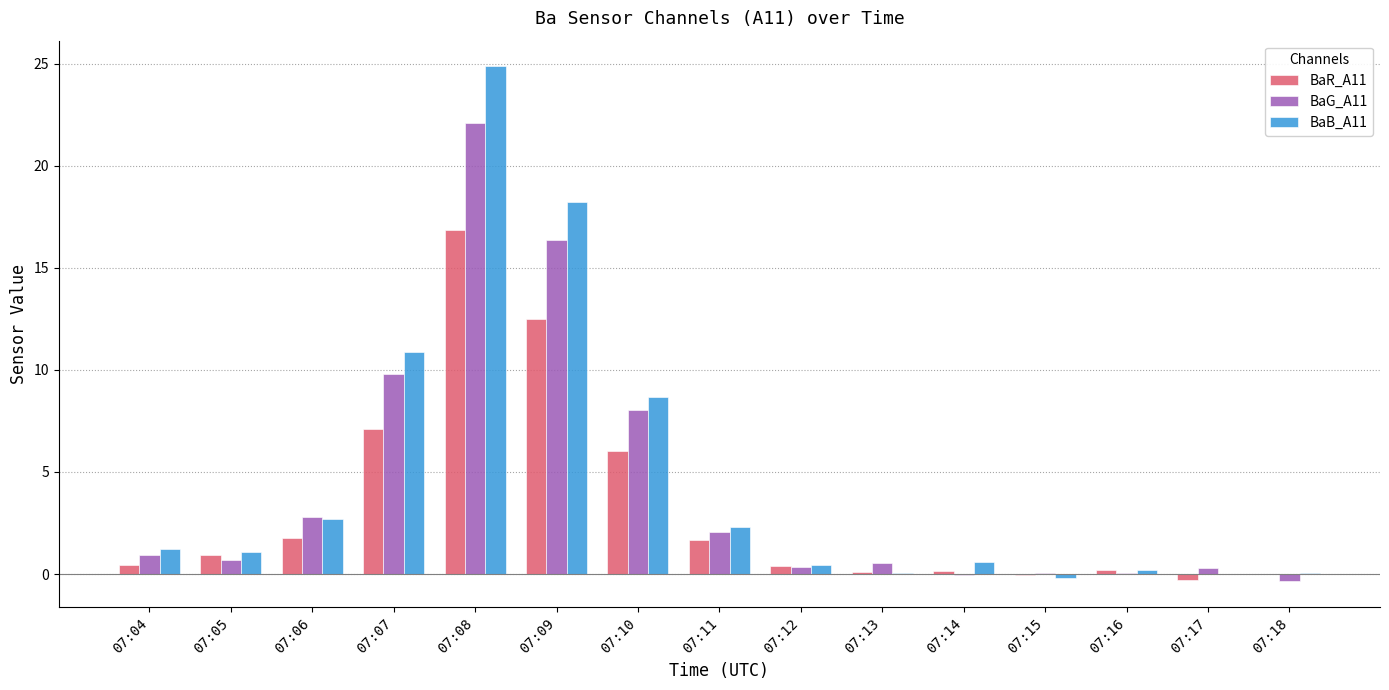

What are all the series names shown in the legend?

BaR_A11, BaG_A11, BaB_A11